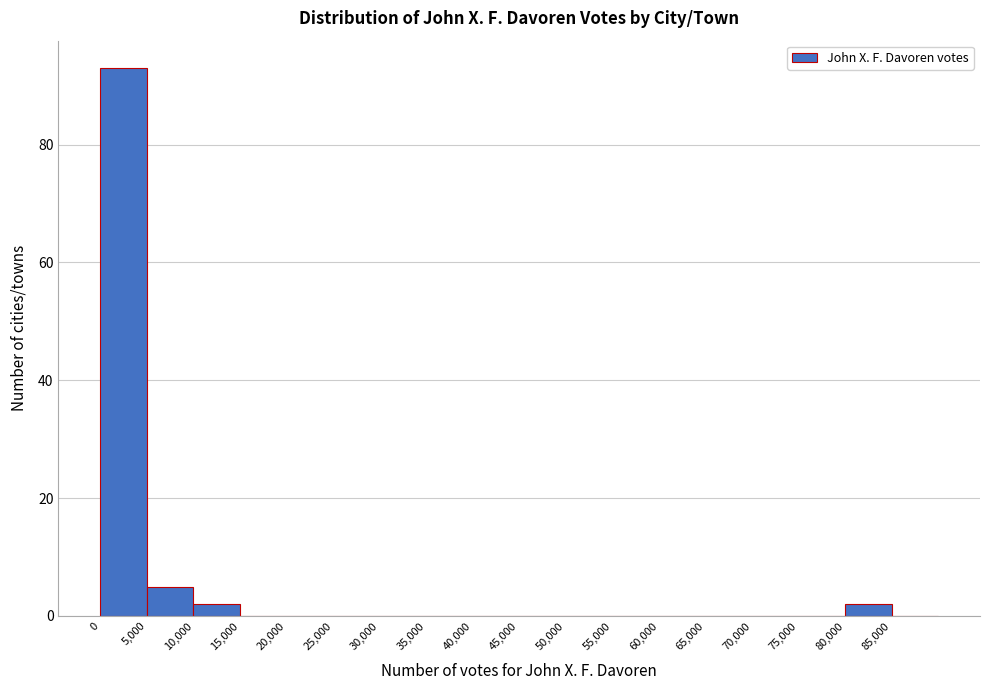

Which range on the x-axis has the tallest bar?

0 to 5000